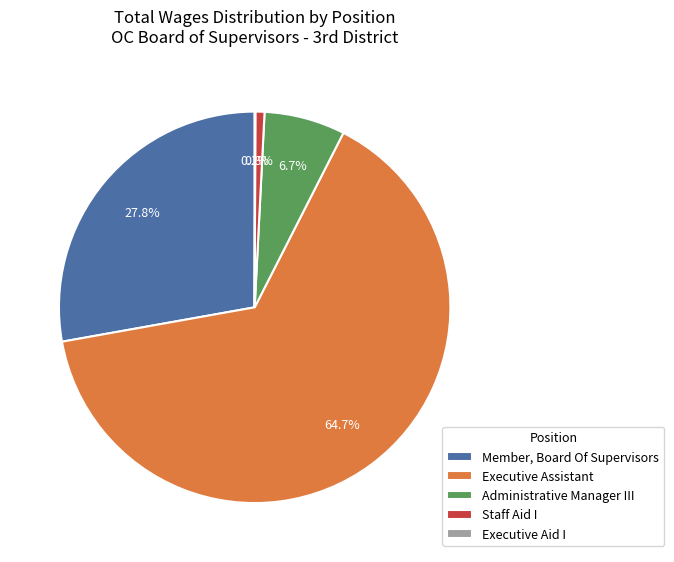

What is the largest slice in the pie chart?

Executive Assistant